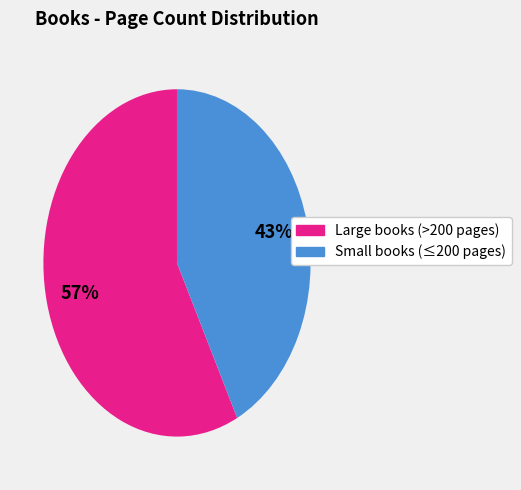

Which slice represents more than half of the pie?

Large books (>200 pages)